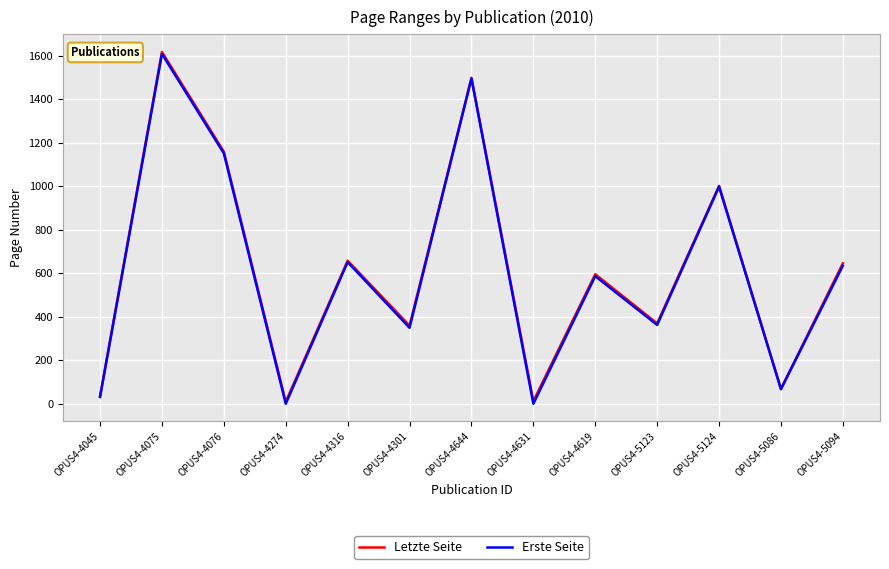

Which category has the highest value in the Letzte Seite series?

OPUS4-4075